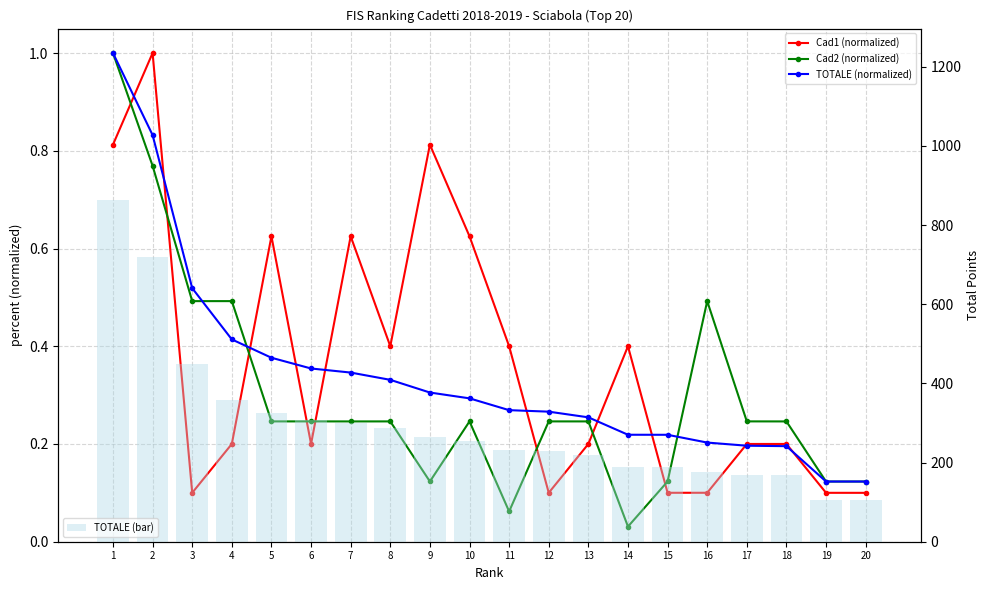

What value does the Cad2 (normalized) series have at 6?

0.2